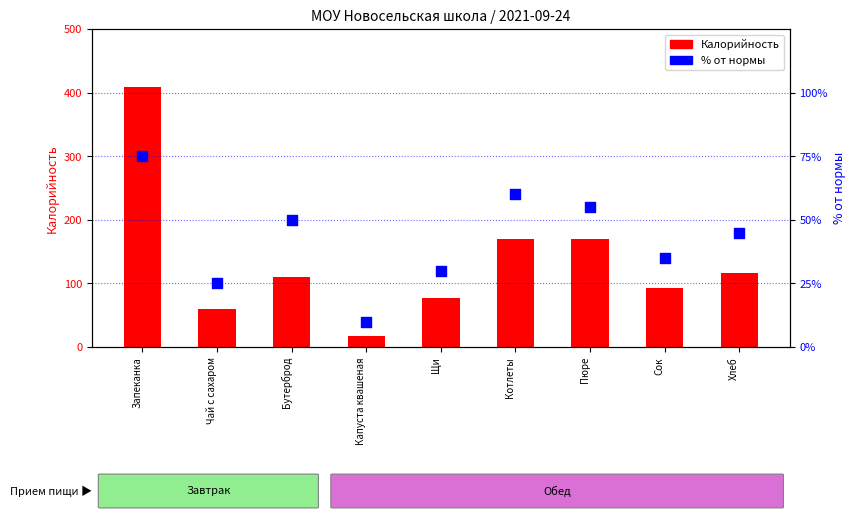

Which series reaches the maximum Y coordinate?

Калорийность